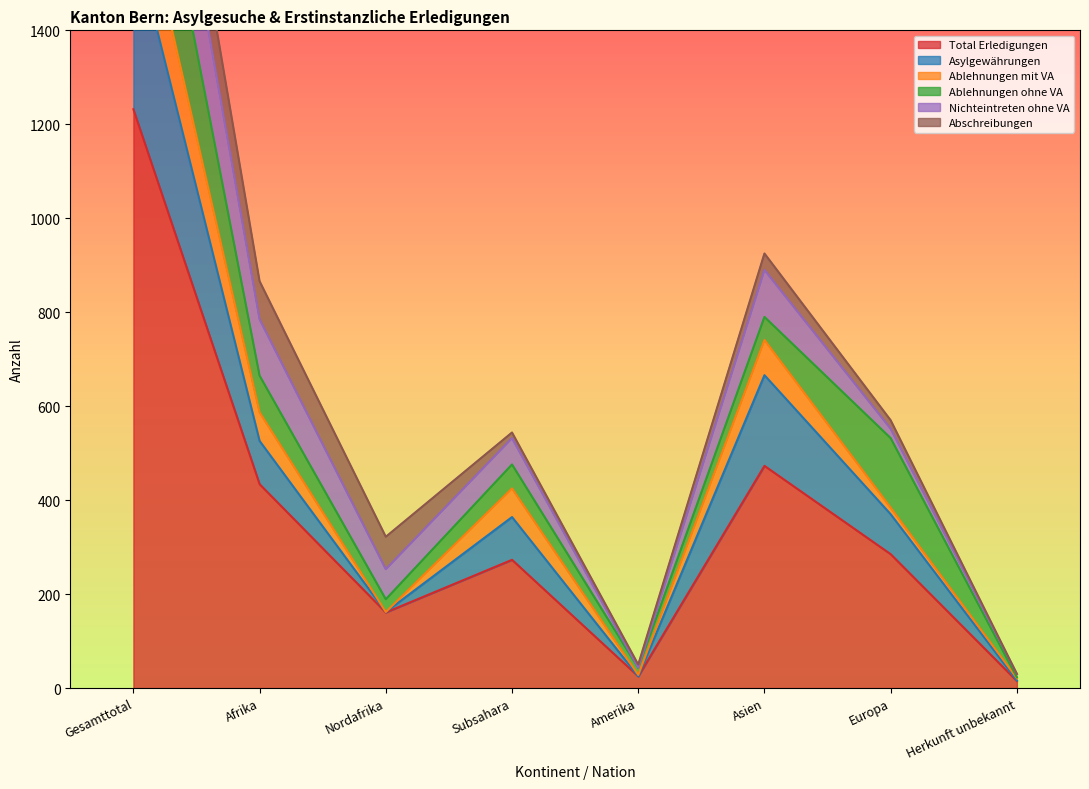

How many data points does each series have?

8